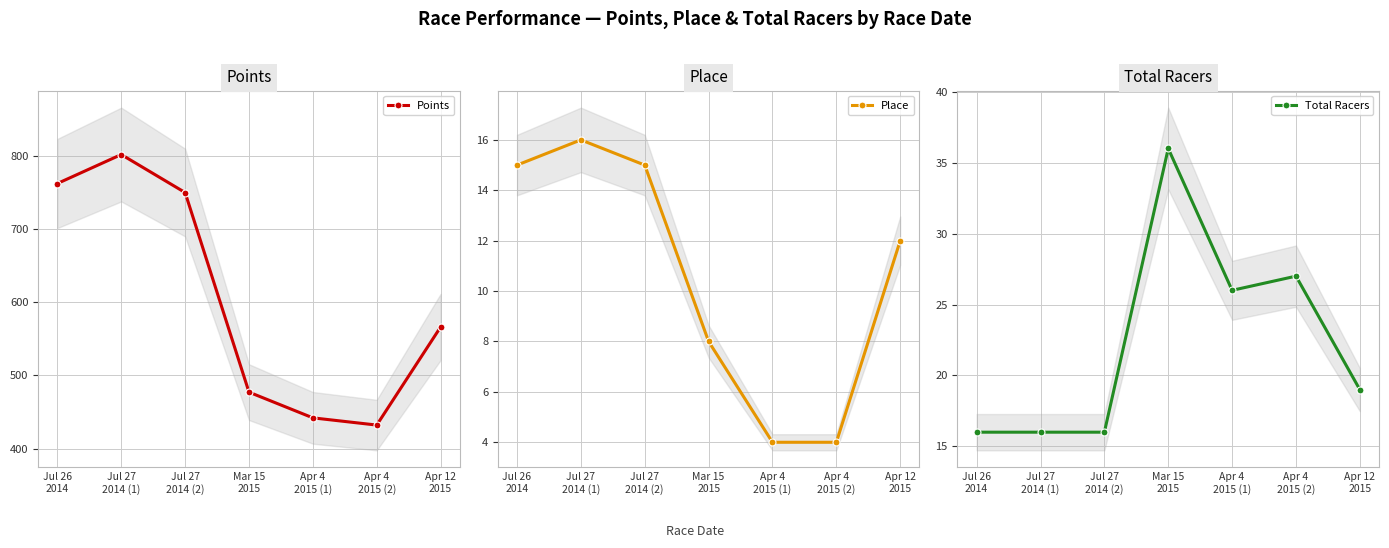

The value of Total Racers at Jul 27
2014 (1) is 8.8. True or false?

False